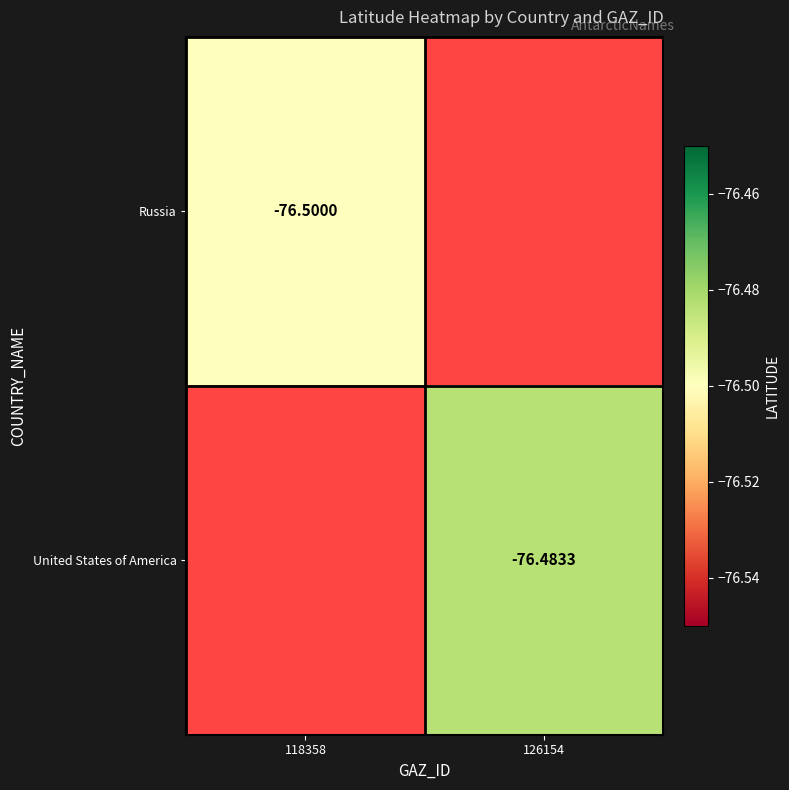

How many data points in United States of America are less than -76?

1